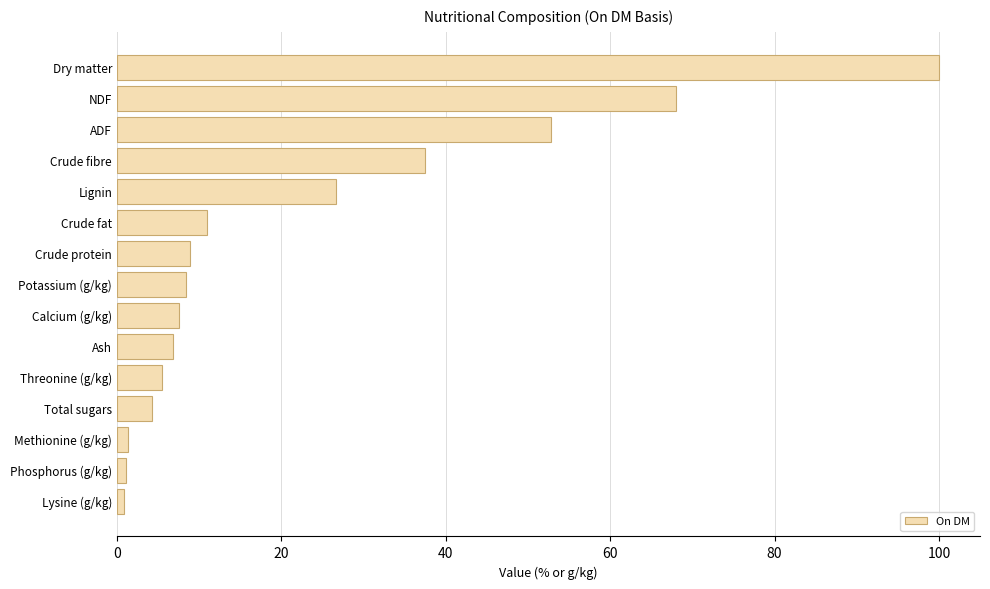

What is the average value?

22.7